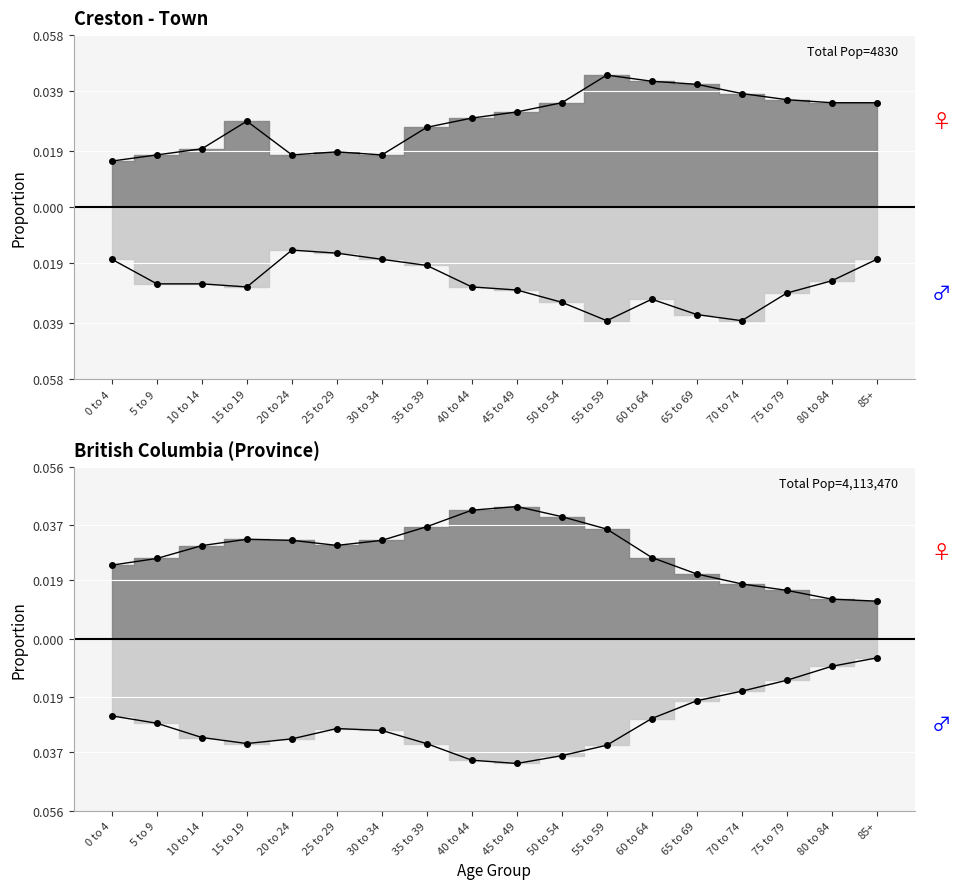

True or false: Creston Male has a value of -0.0 at 40 to 44.

True